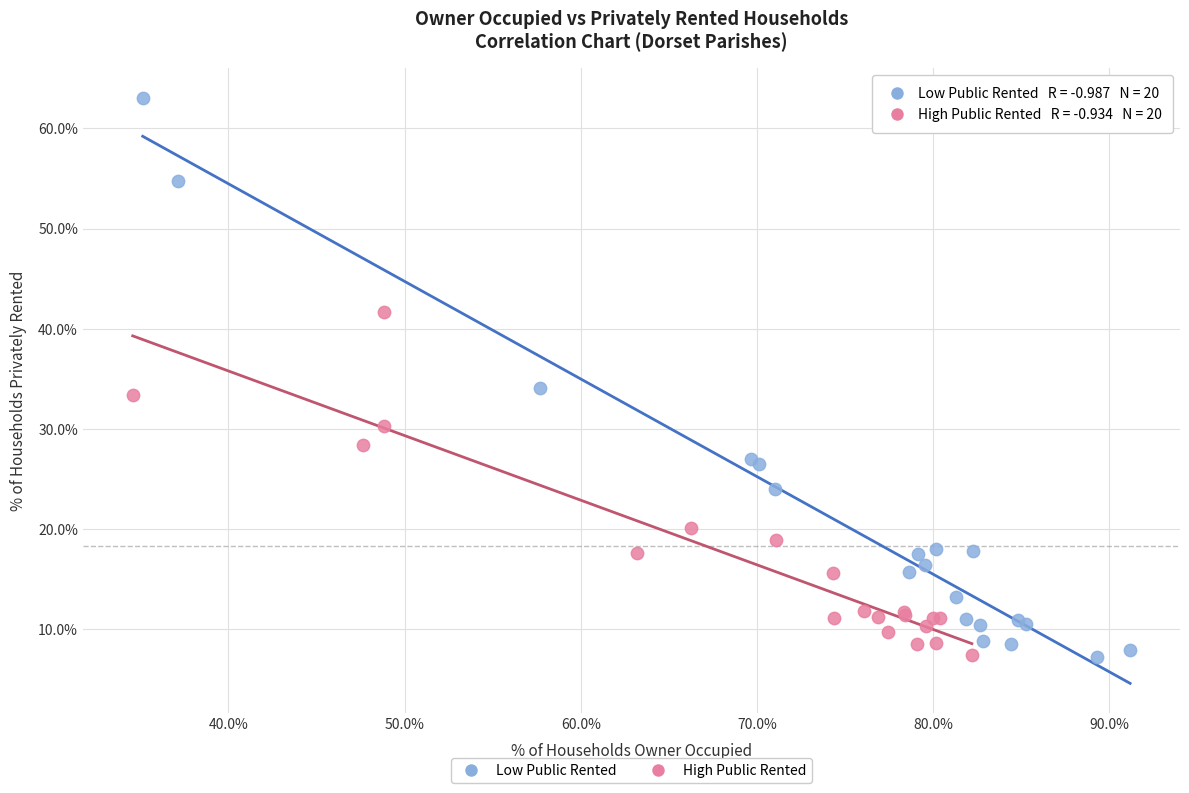

Which series reaches the maximum Y coordinate?

Low Public Rented